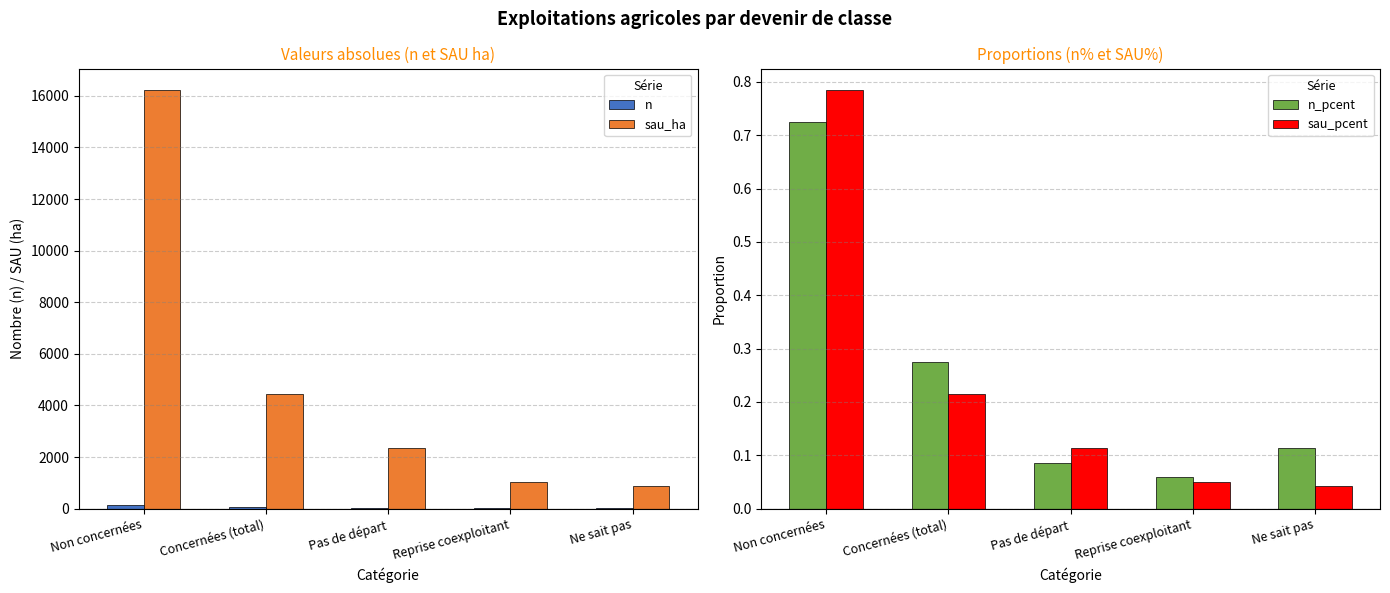

How many data points in n are above 21?

2